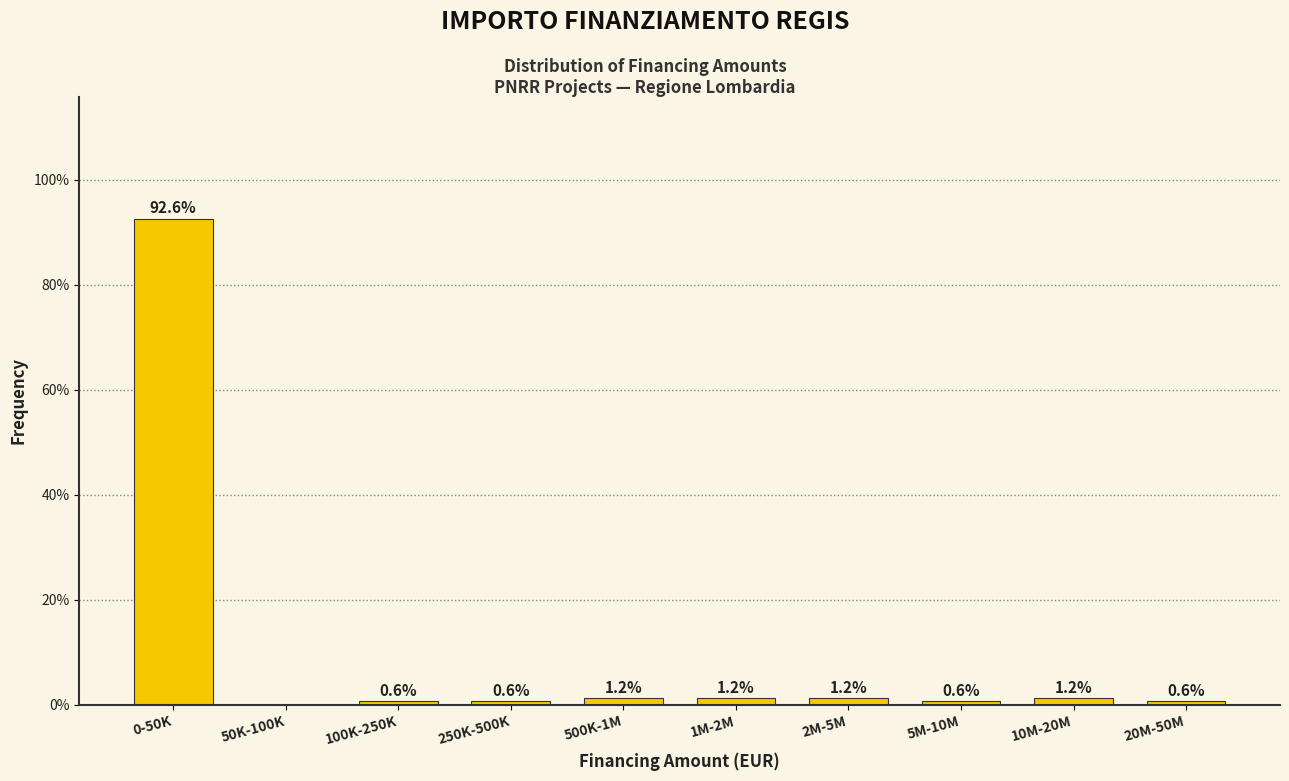

Reading left to right, transcribe all the data shown in this chart.

0-50K=92.6	50K-100K=0.0	100K-250K=0.6	250K-500K=0.6	500K-1M=1.2	1M-2M=1.2	2M-5M=1.2	5M-10M=0.6	10M-20M=1.2	20M-50M=0.6